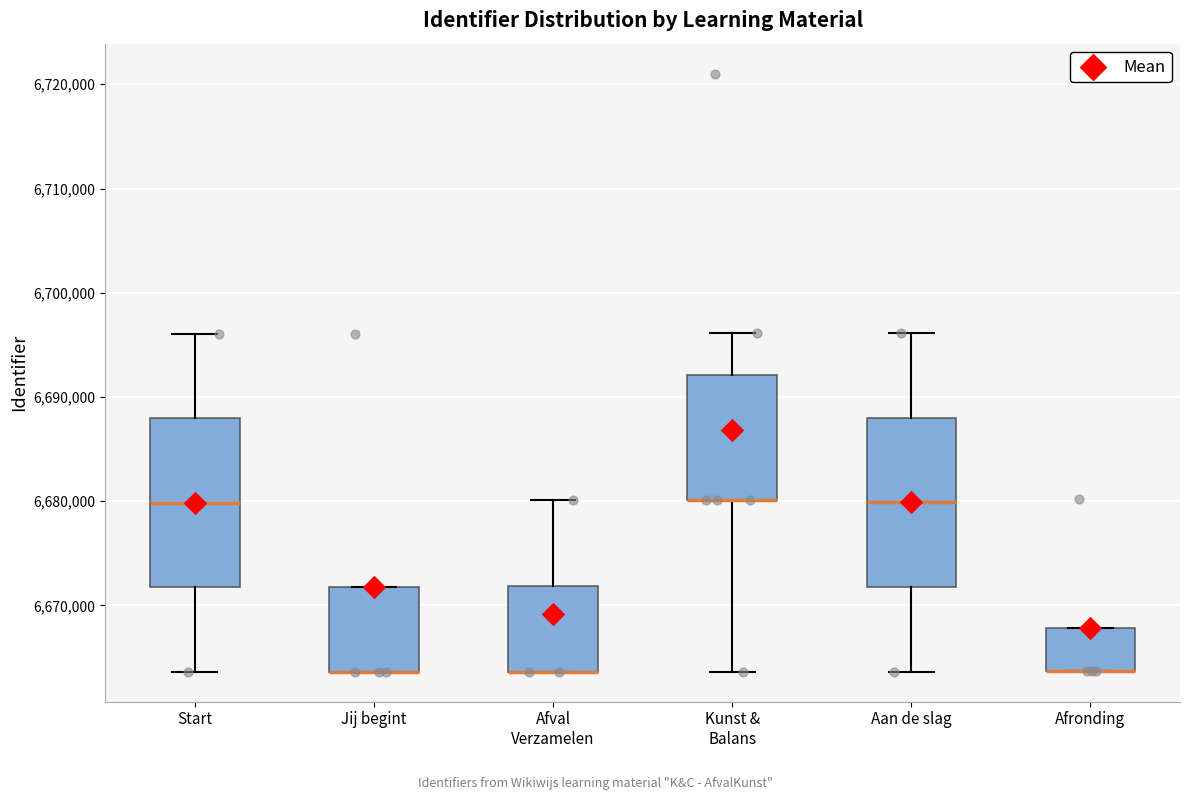

Reading left to right, transcribe this box plot: for each box, give where its median line is, the range the box spans, and where its two whiskers end, as read against the y-axis. The values are not printed on the chart, so give them approximately, as read against the axis.

Start: median 6680000, box 6672000 to 6688000, whiskers 6664000 to 6696000
Jij begint: median 6664000 (drawn on the box's lower edge), box 6664000 to 6672000, whiskers 6664000 to 6672000
Afval Verzamelen: median 6664000 (drawn on the box's lower edge), box 6664000 to 6672000, whiskers 6664000 to 6680000
Kunst & Balans: median 6680000 (drawn on the box's lower edge), box 6680000 to 6692000, whiskers 6664000 to 6696000
Aan de slag: median 6680000, box 6672000 to 6688000, whiskers 6664000 to 6696000
Afronding: median 6664000 (drawn on the box's lower edge), box 6664000 to 6668000, whiskers 6664000 to 6668000